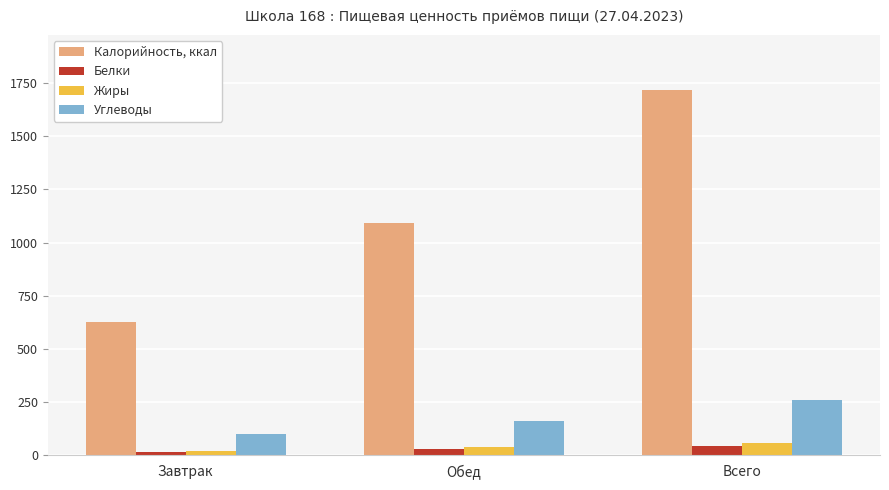

What is the average value of the Белки series?

29.4